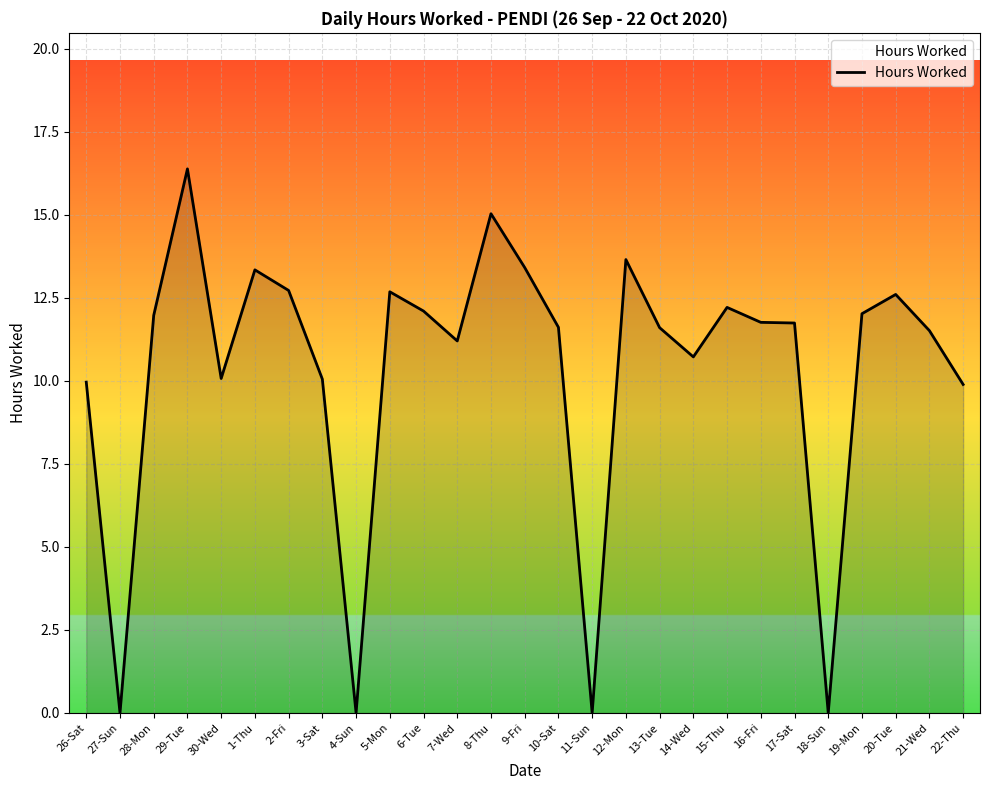

What is the change in value from 27-Sun to 8-Thu?

+15.0